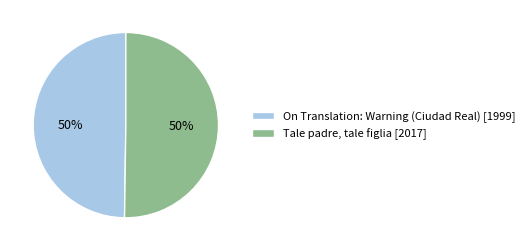

Is it true that Tale padre, tale figlia is 61% of the pie?

False